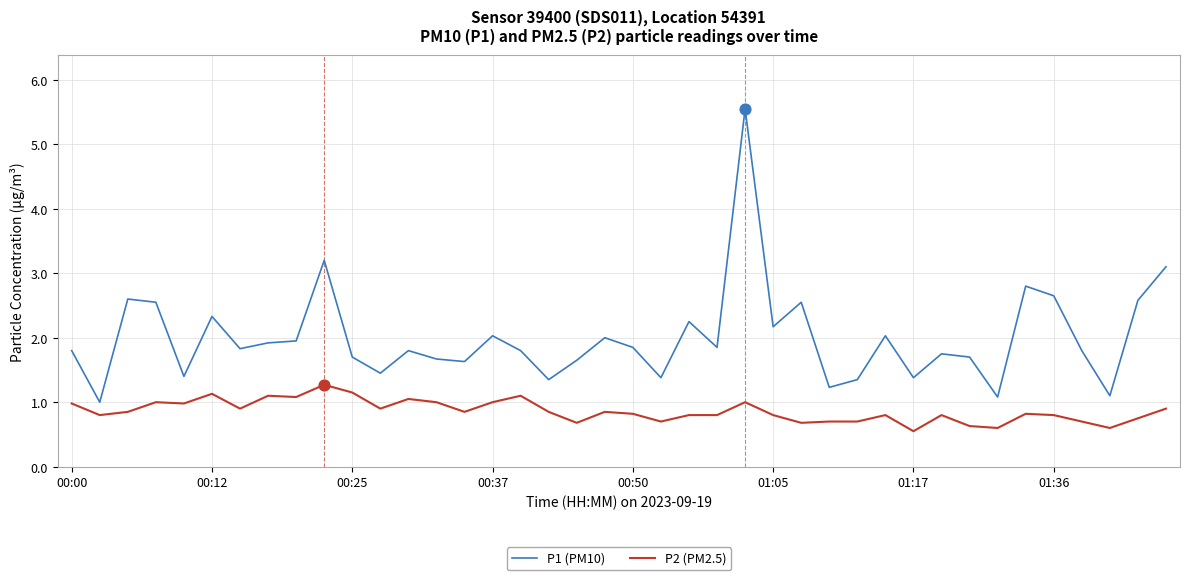

Which series has the largest total across all categories?

P1 (PM10)